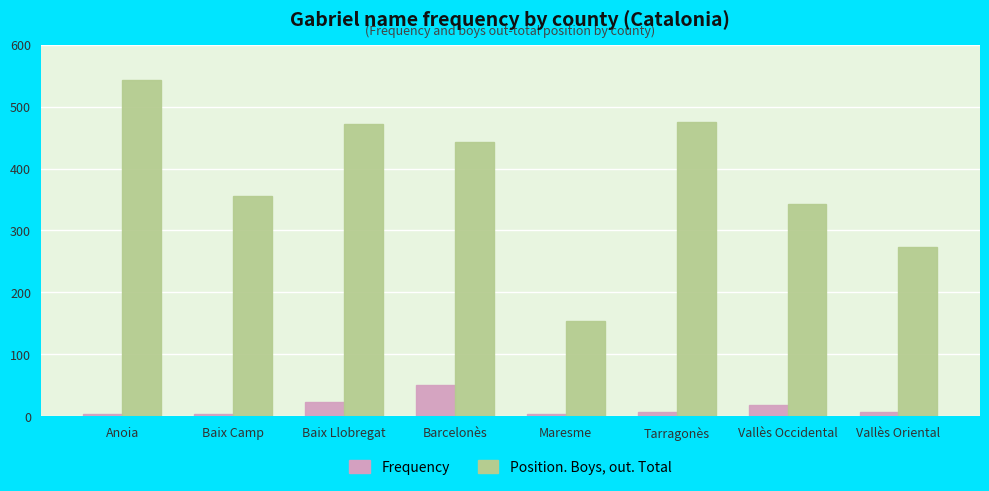

List the series in order of their peak value, highest first.

Position. Boys, out. Total, Frequency